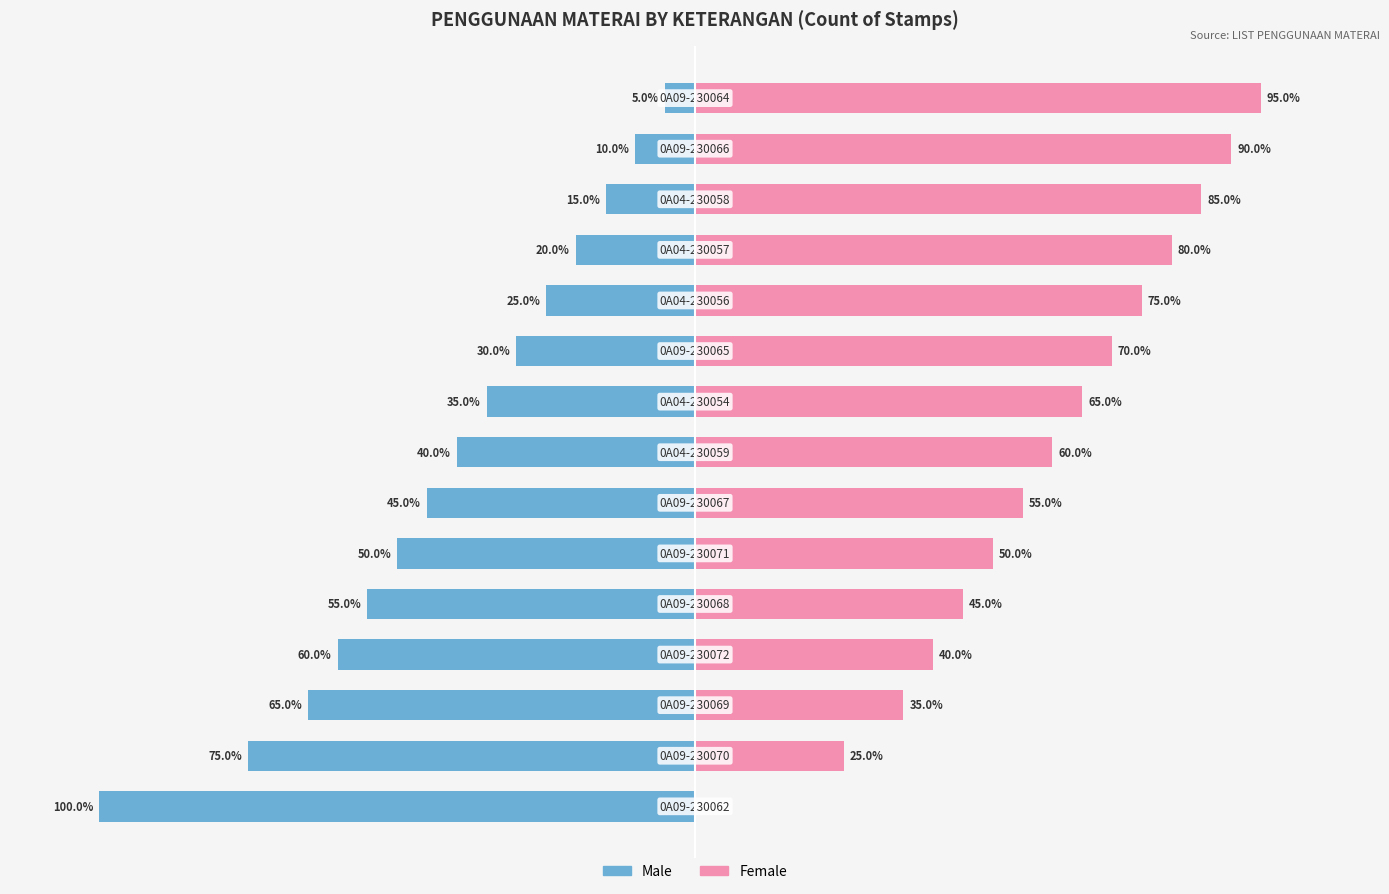

The value of Female at 5 is 50.0. True or false?

True